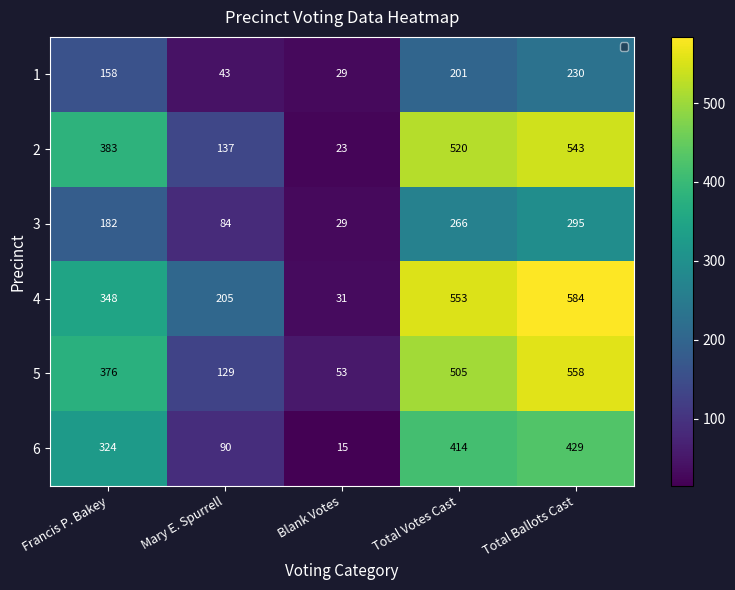

True or false: 3 has a value of 182 at Francis P. Bakey.

True